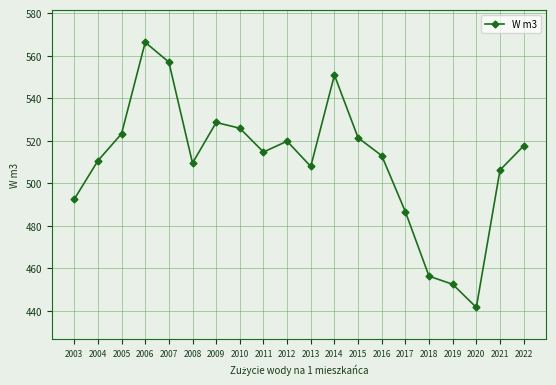

What is the average value?

510.1